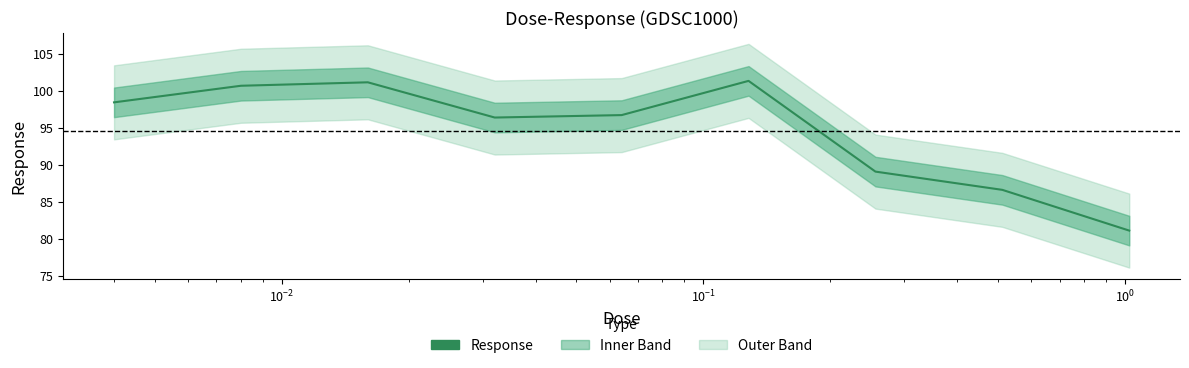

Rank the categories by value from highest to lowest.

0.128, 0.016, 0.008, 0.004, 0.064, 0.032, 0.256, 0.512, 1.024